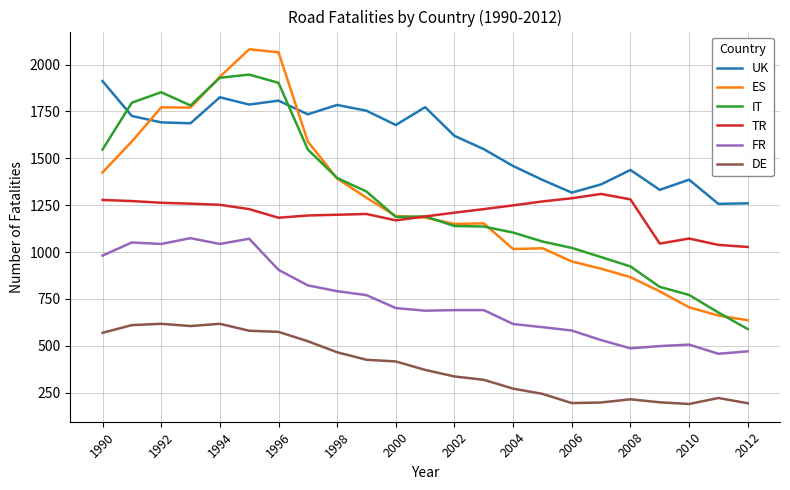

What is the sum of all UK values?

36527